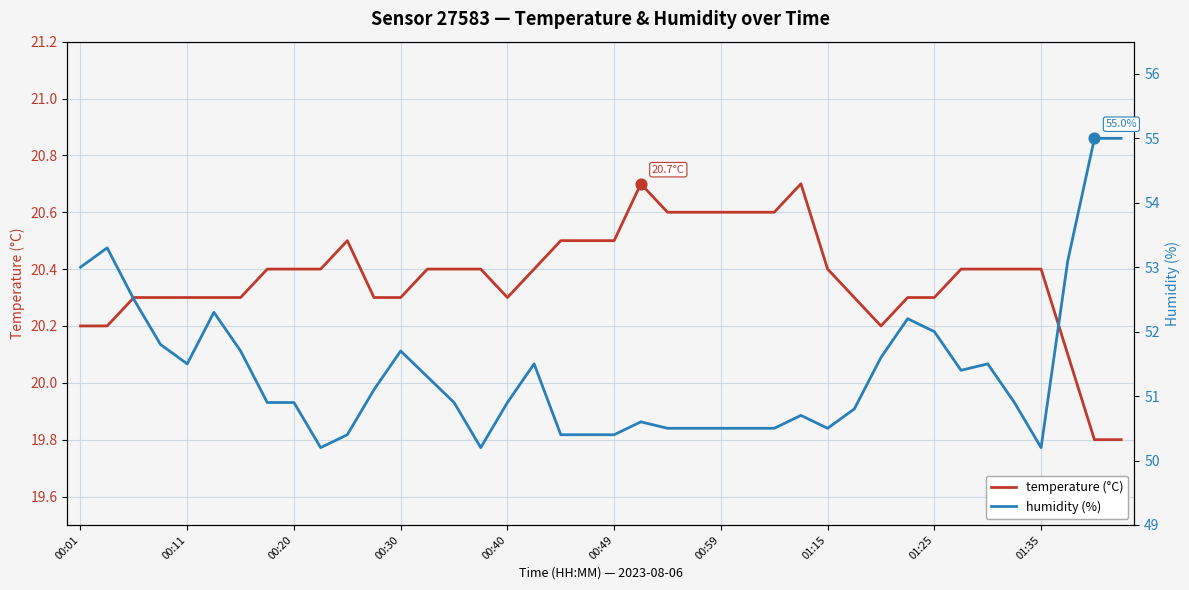

Which series reaches the maximum Y coordinate?

humidity